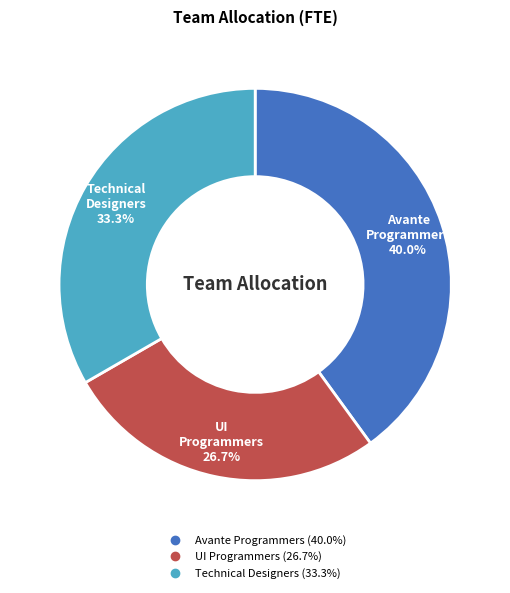

Is there a majority slice in this chart?

No